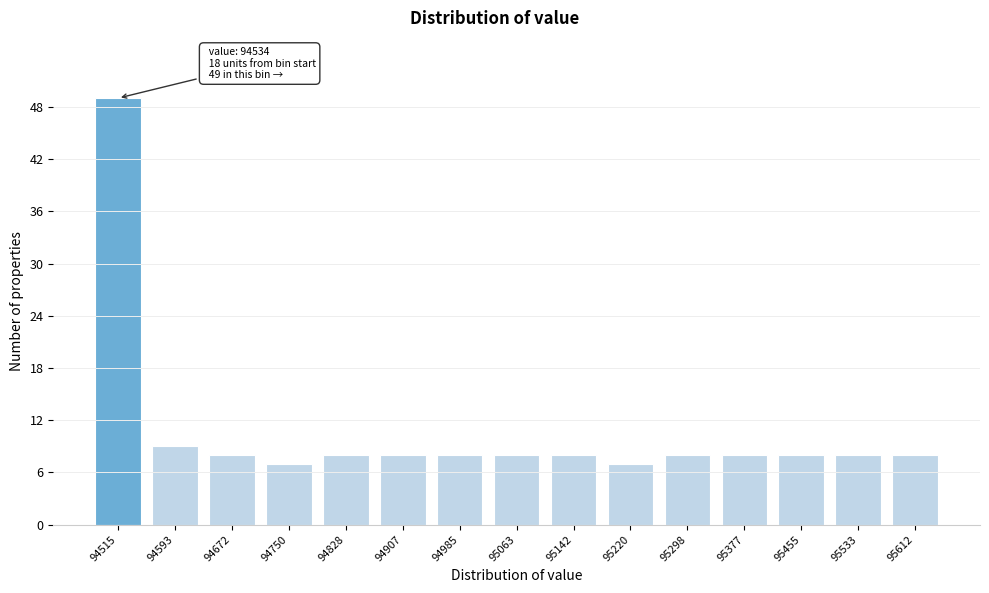

Reading left to right, transcribe all the data shown in this chart.

49	9	8	7	8	8	8	8	8	7	8	8	8	8	8